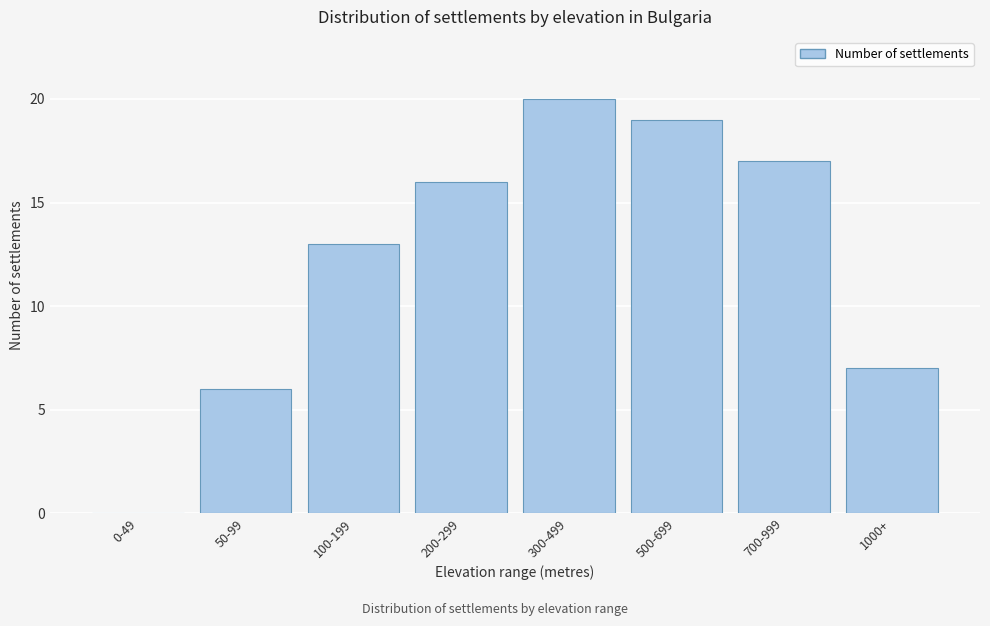

Reading left to right, transcribe all the data shown in this chart.

0-49=0	50-99=6	100-199=13	200-299=16	300-499=20	500-699=19	700-999=17	1000+=7